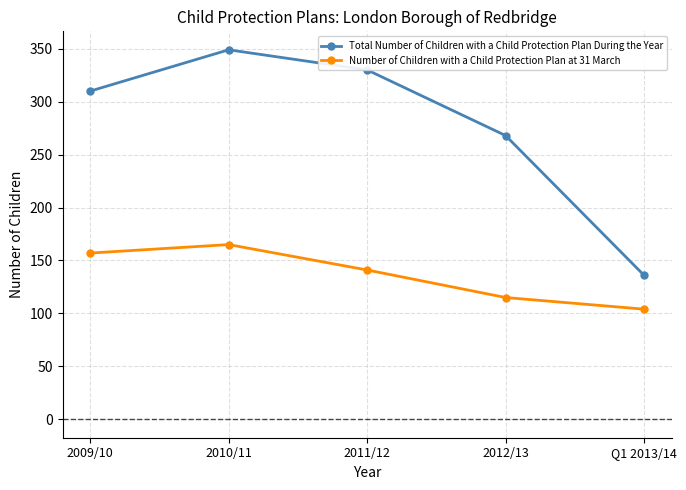

How many values in the Number of Children with a Child Protection Plan at 31 March series are below 141?

2